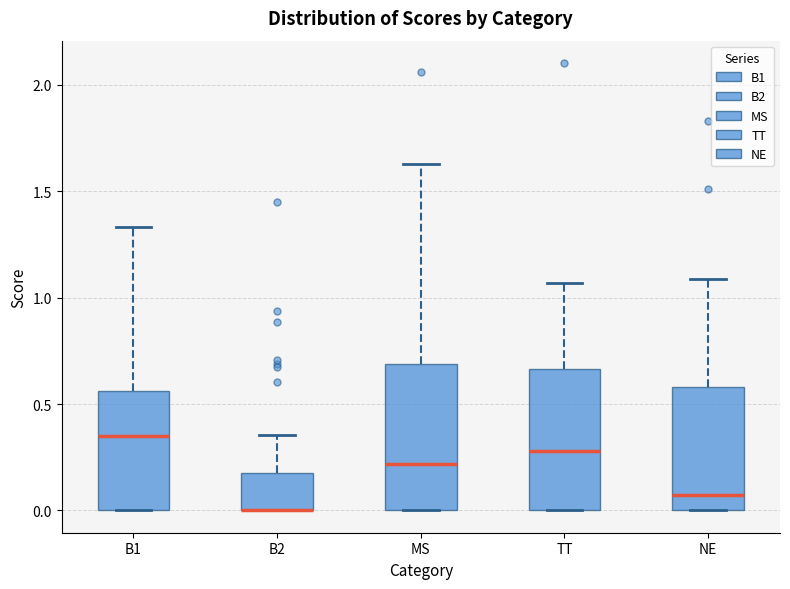

Reading left to right, read every box against the y-axis: the position of its median line, the range the box covers, and the ends of its whiskers. The values are not printed on the chart, so give them approximately, as read against the axis.

B1: median 0.35, box 0.00 to 0.55, whiskers 0.00 to 1.35
B2: median 0.00 (drawn on the box's lower edge), box 0.00 to 0.20, whiskers 0.00 to 0.35
MS: median 0.20, box 0.00 to 0.70, whiskers 0.00 to 1.65
TT: median 0.30, box 0.00 to 0.65, whiskers 0.00 to 1.05
NE: median 0.05, box 0.00 to 0.60, whiskers 0.00 to 1.10